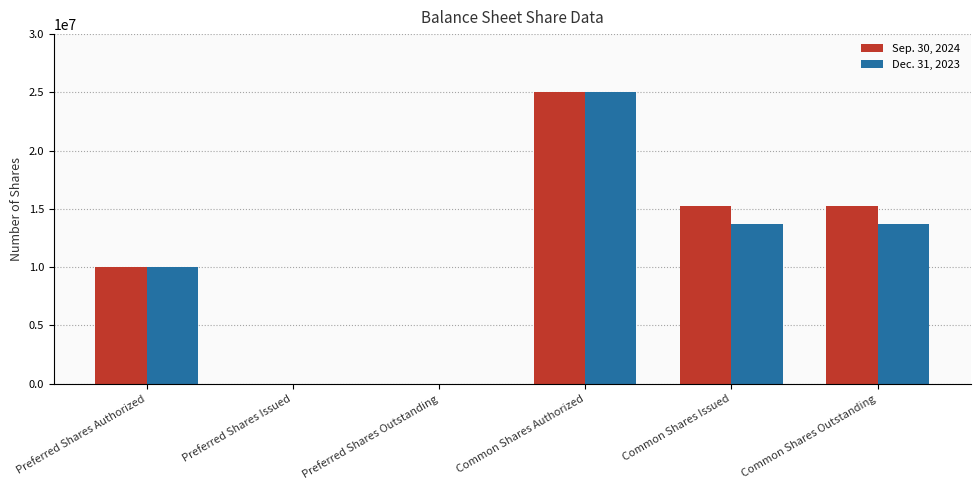

How many Sep. 30, 2024 values are between 0 and 15276331?

5